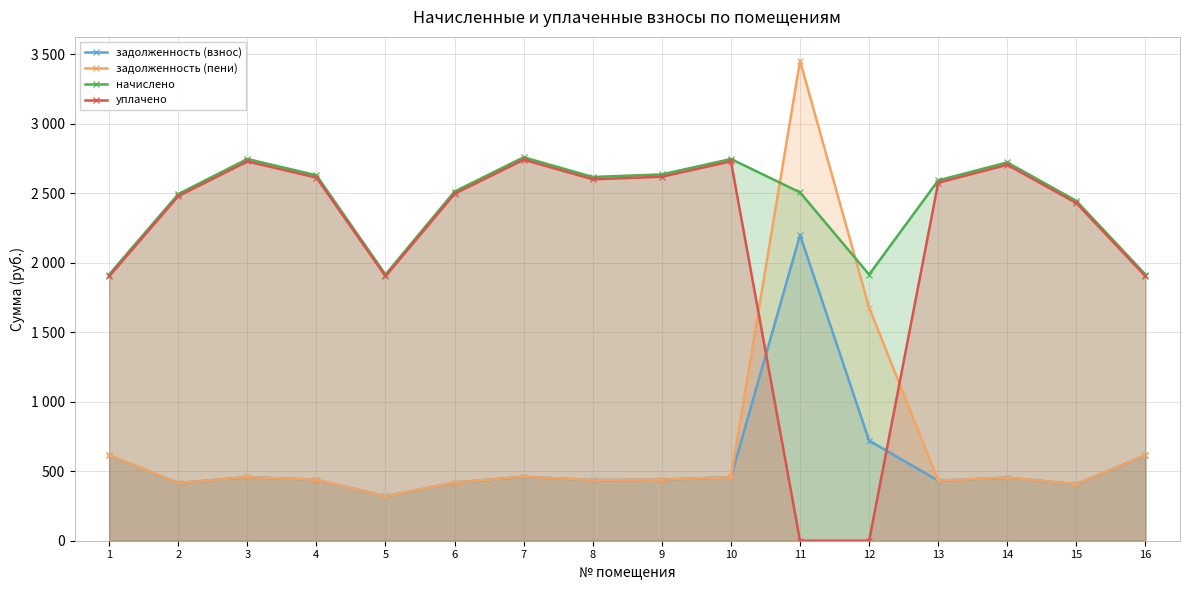

At 14, list the series in order from smallest to largest.

задолженность (взнос), задолженность (пени), уплачено, начислено